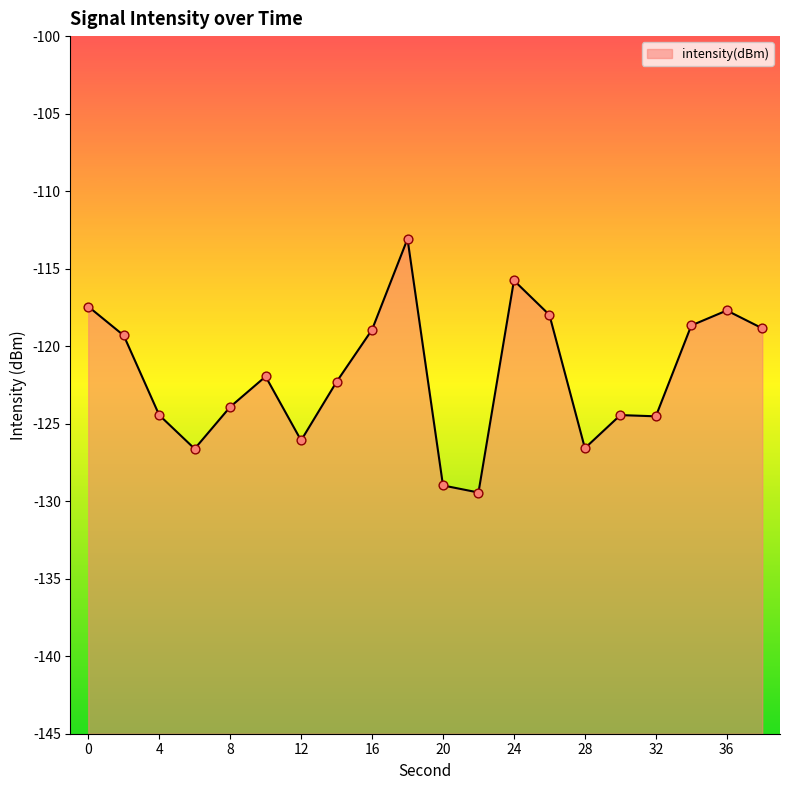

Between 38 and 28, which is larger?

38